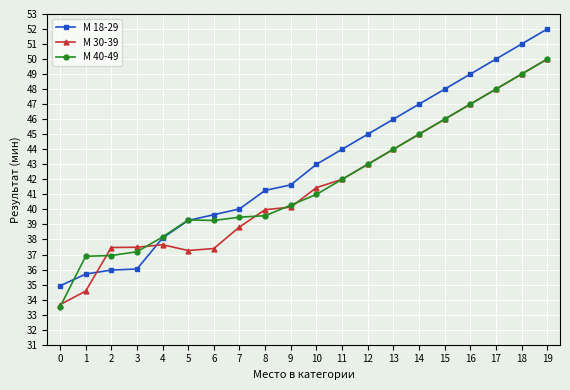

Which label corresponds to the largest value in the chart?

19